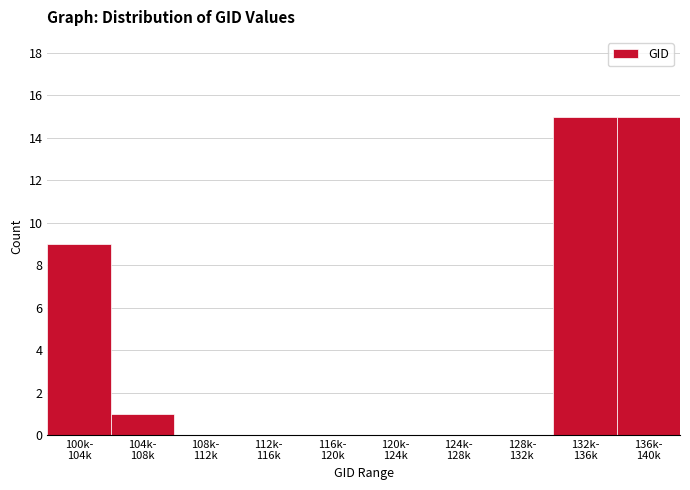

What is the greatest value displayed?

15